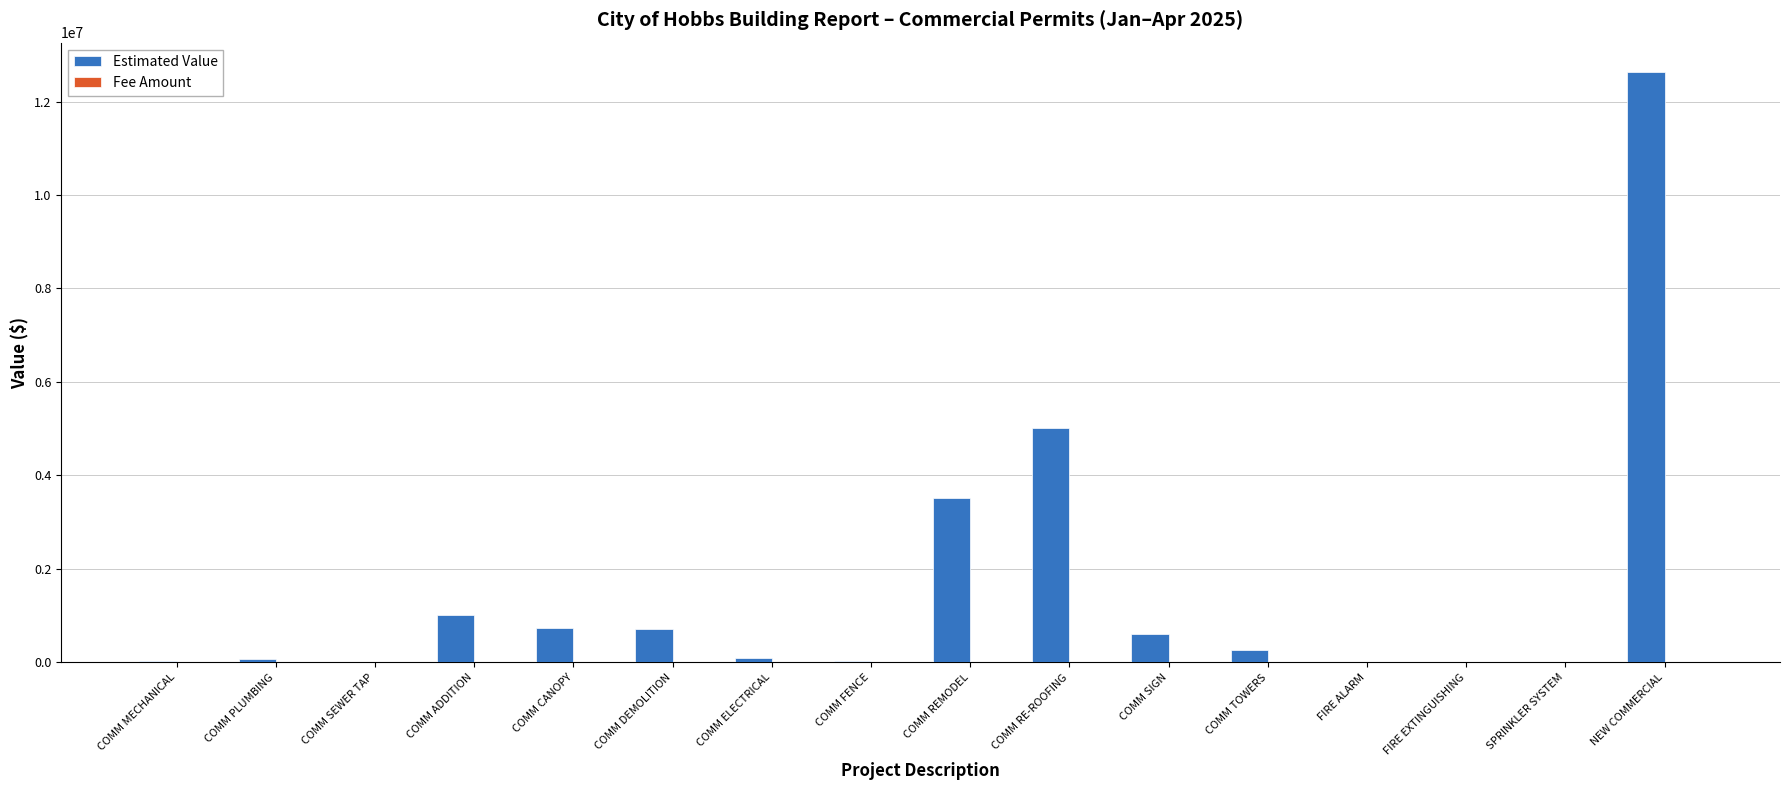

Where does the Estimated Value series first go above 261000?

COMM ADDITION